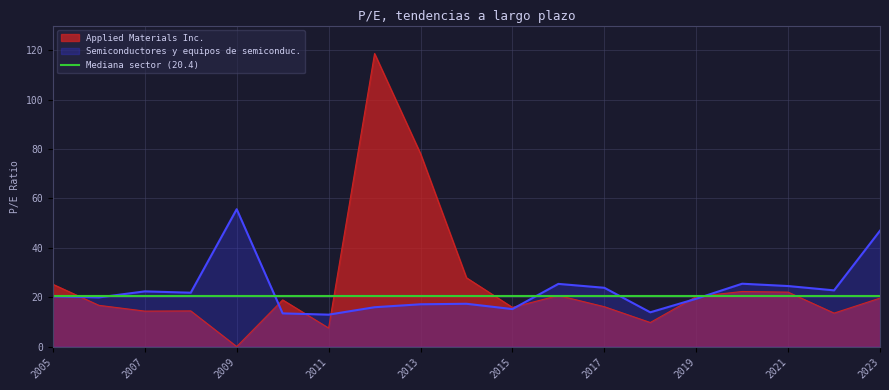

True or false: Applied Materials Inc. has a value of 14.4 at 2007.

True